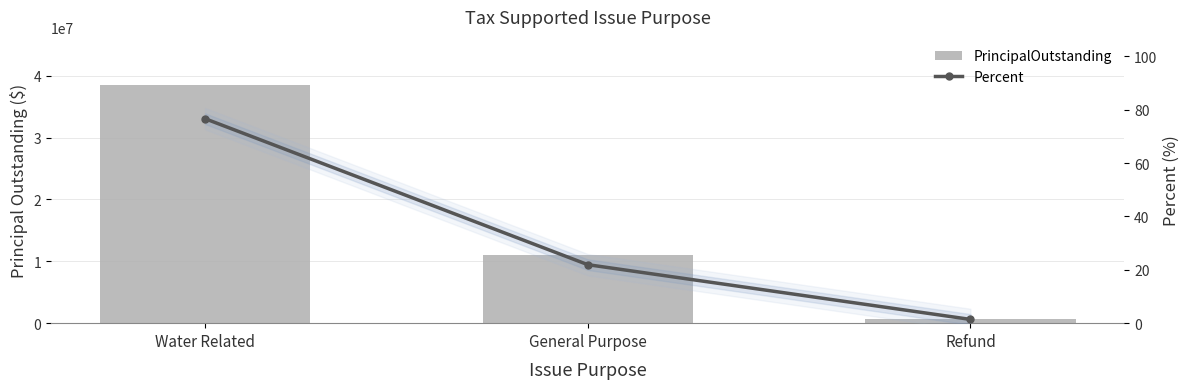

At which category does the chart reach its peak across all series?

Water Related